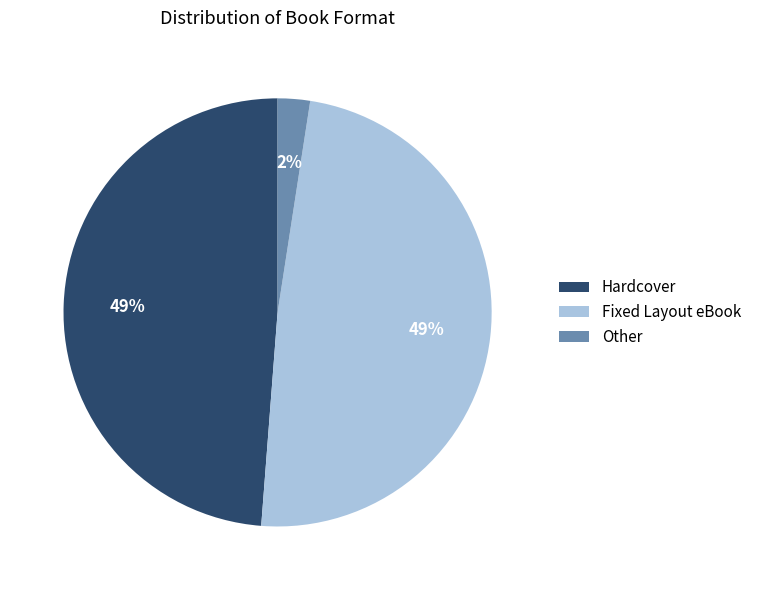

The Hardcover slice represents 42% of the pie. True or false?

False